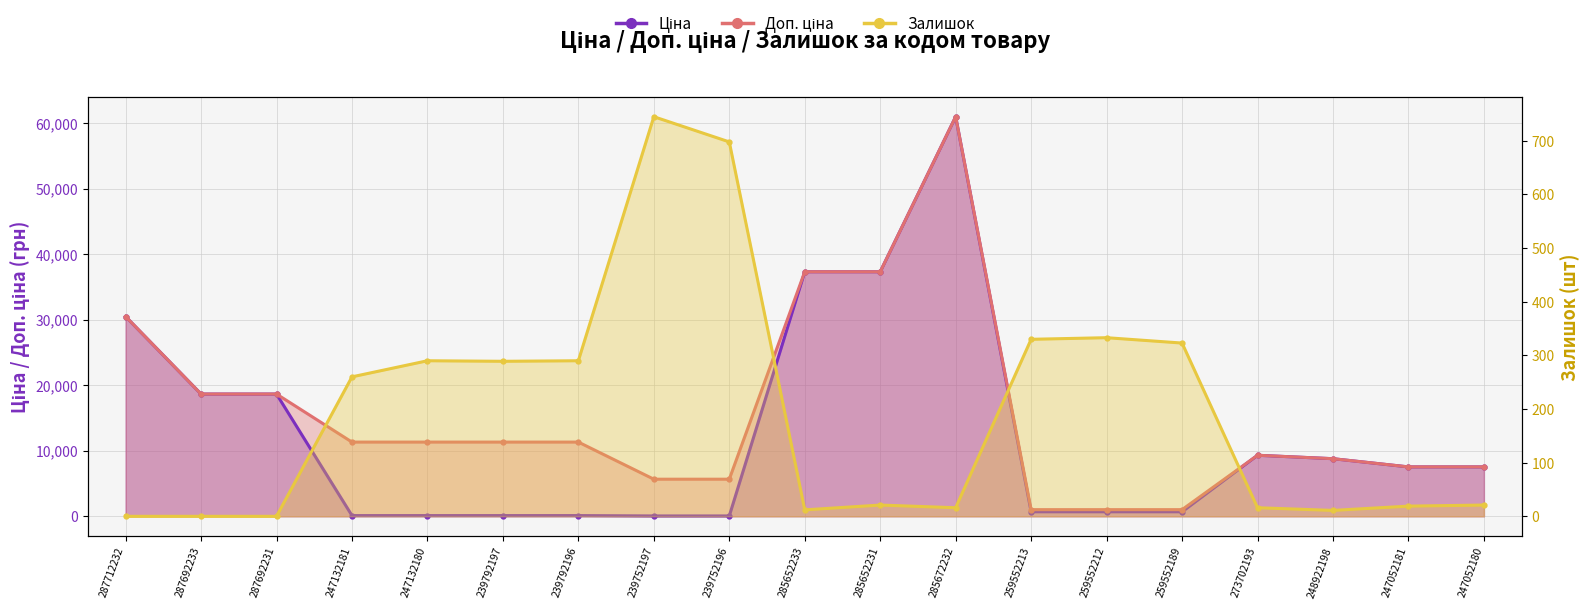

The Ціна series shows 21.7 at 239752196. True or false?

False